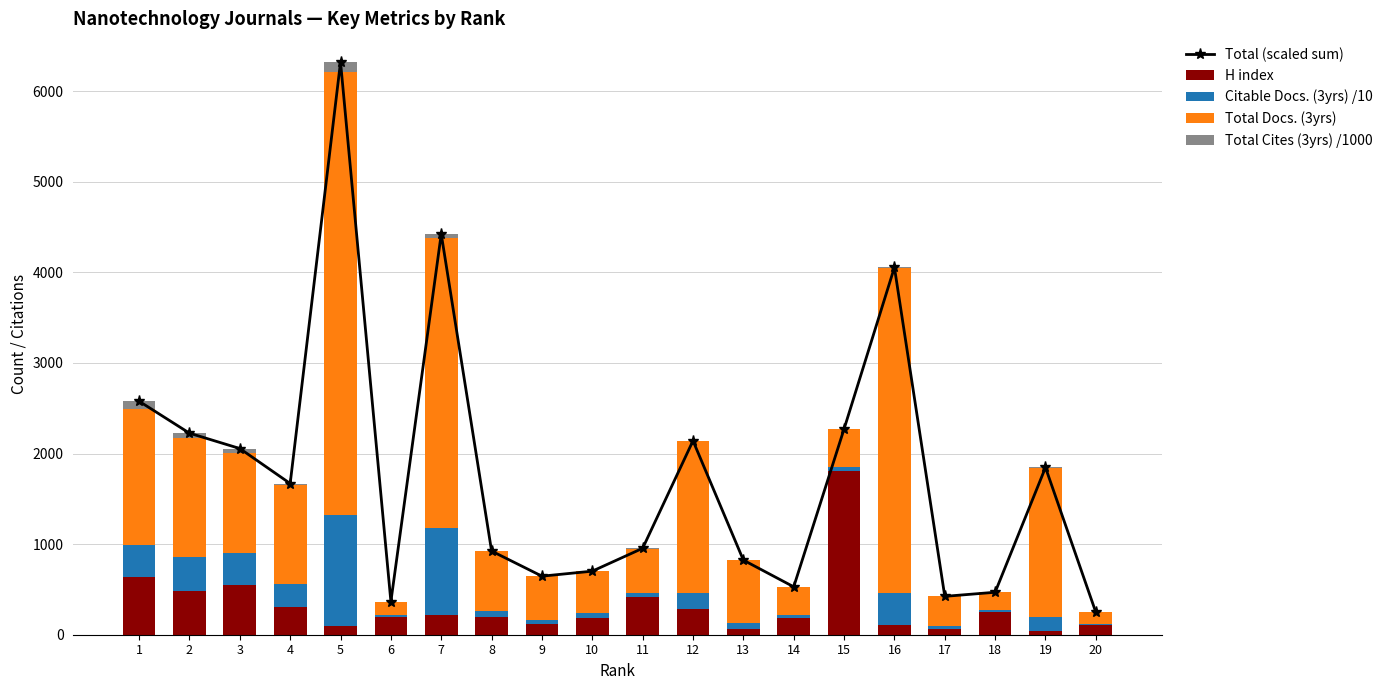

Count the number of categories in the chart.

20